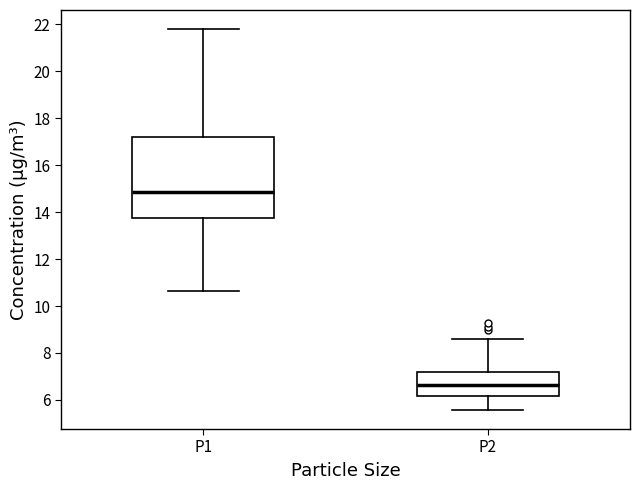

Which box's median line is the highest?

P1